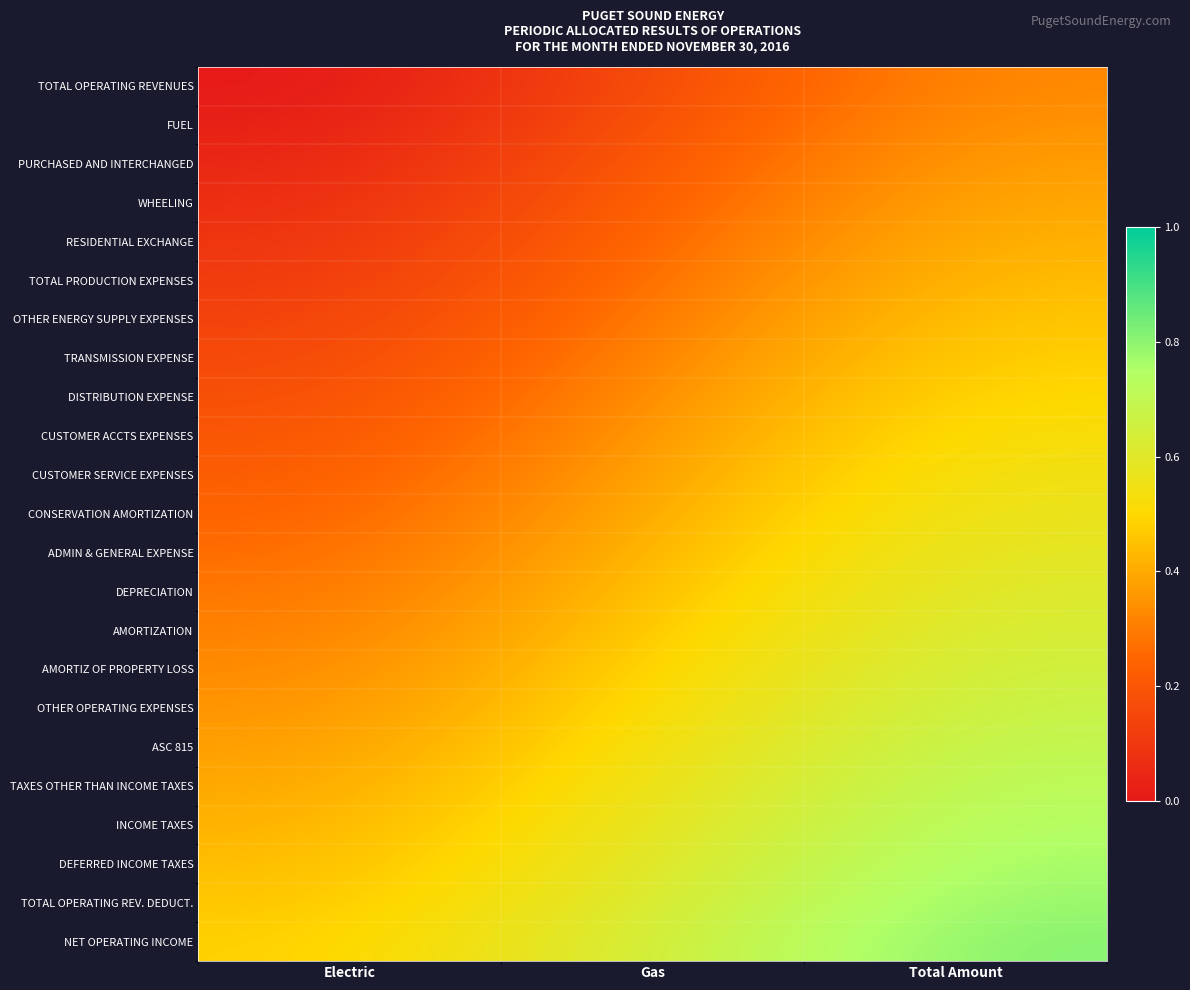

Which has a higher value, Gas or Electric?

Gas